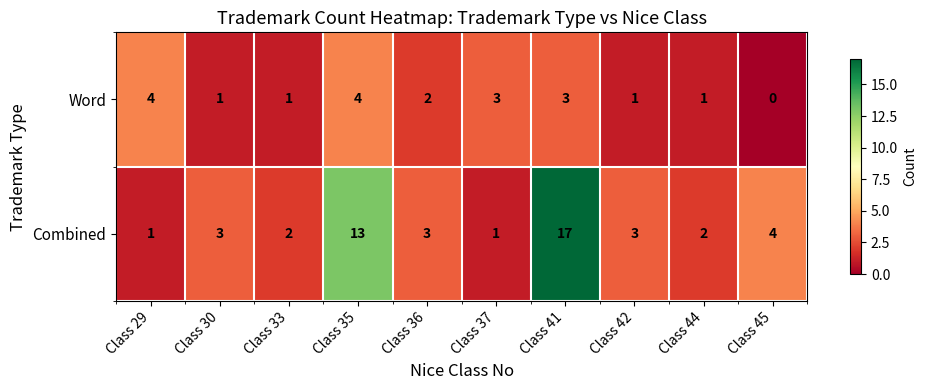

Which series has the largest range (max minus min)?

Combined